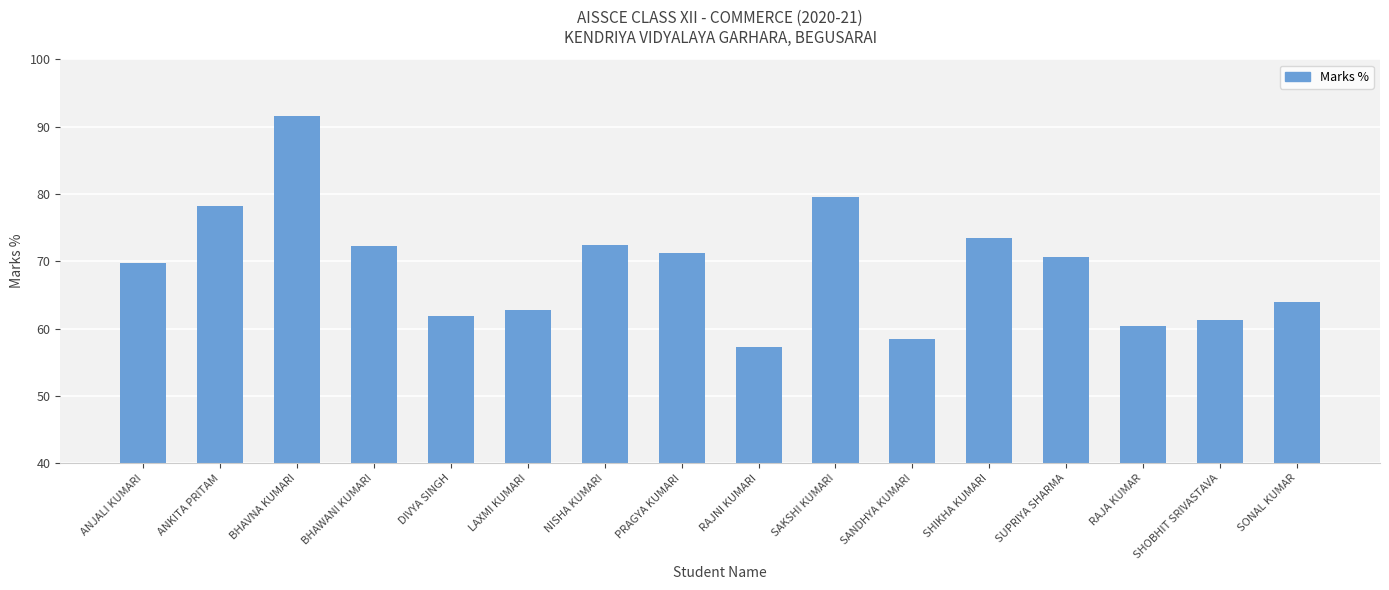

The value at RAJA KUMAR is 60.4. True or false?

True